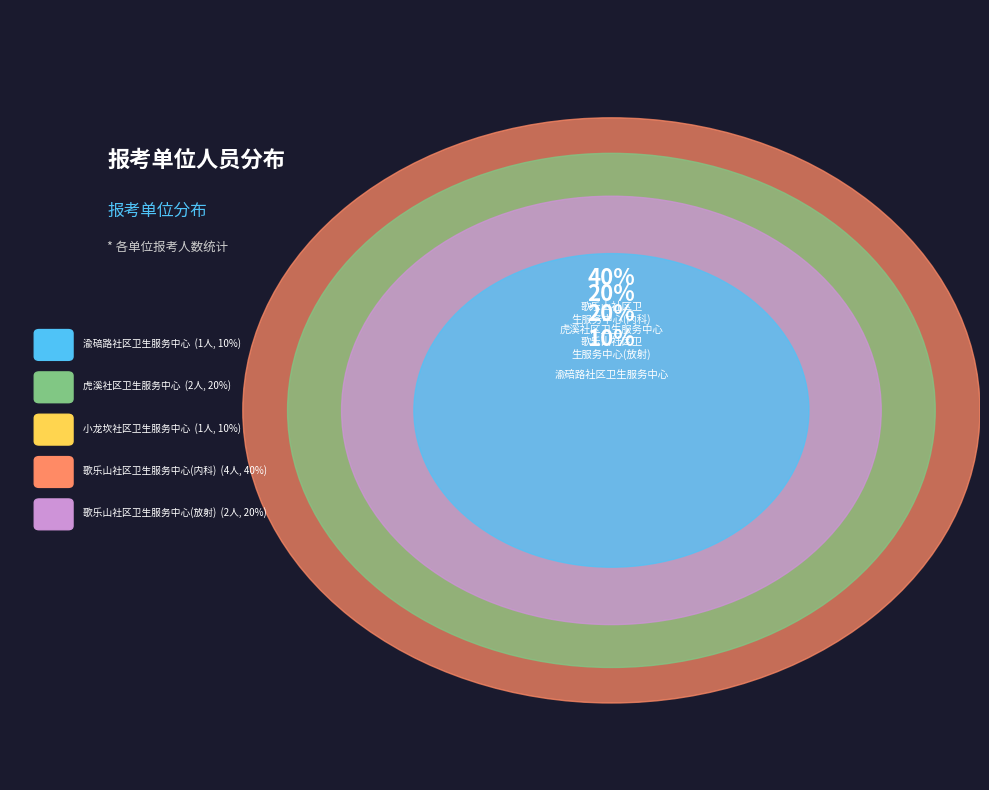

What is the total percentage of 渝碚路社区卫生服务中心 and 歌乐山社区卫生服务中心(放射)?

30.0%